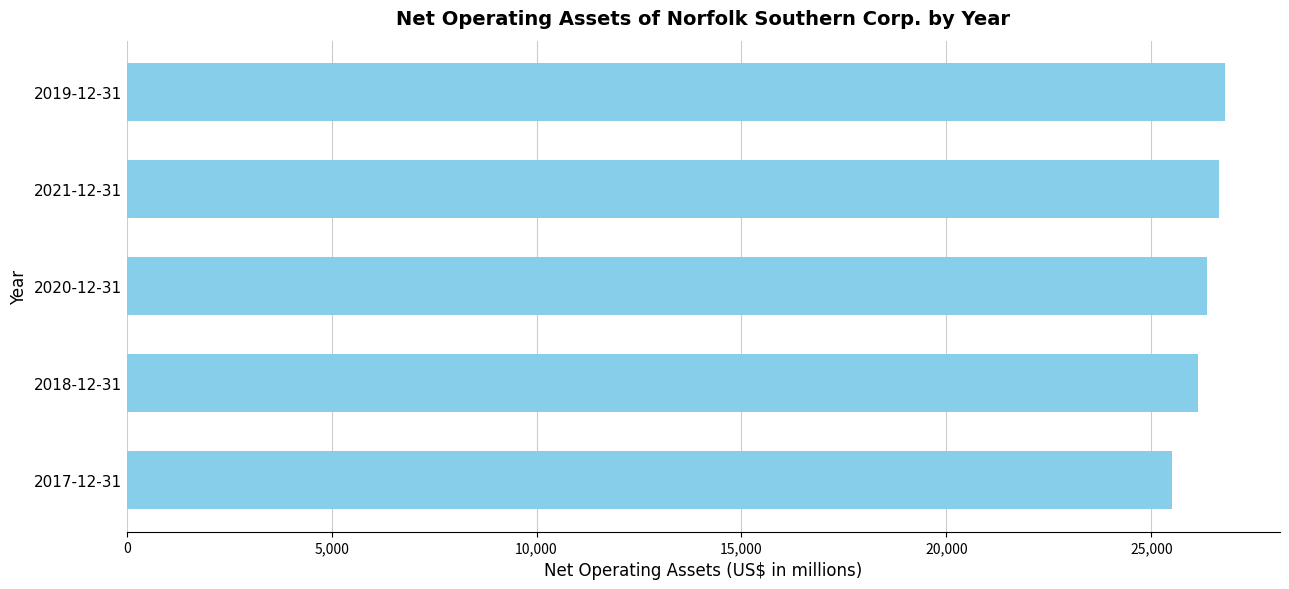

What is the approximate value at 2017-12-31?

25505